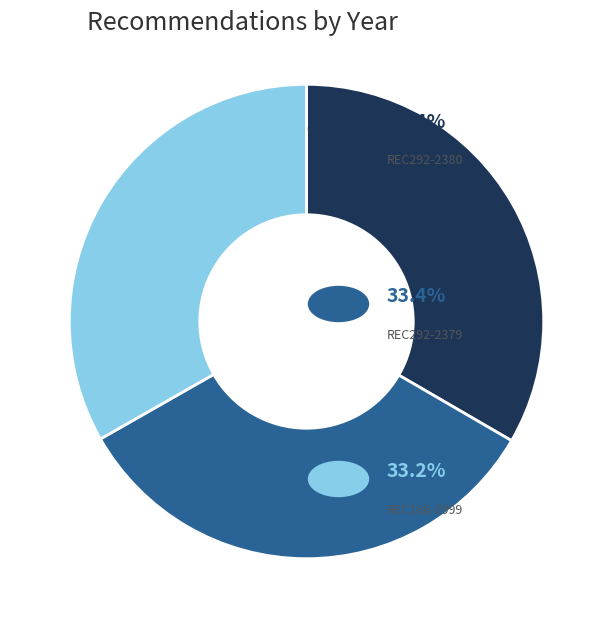

Is there a majority slice in this chart?

No